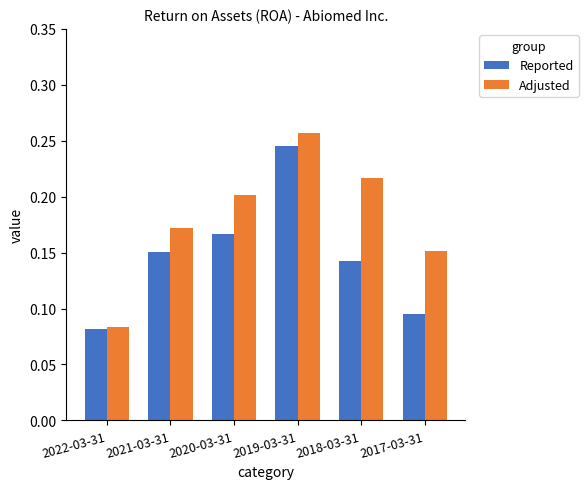

What position from the left is 2021-03-31?

2